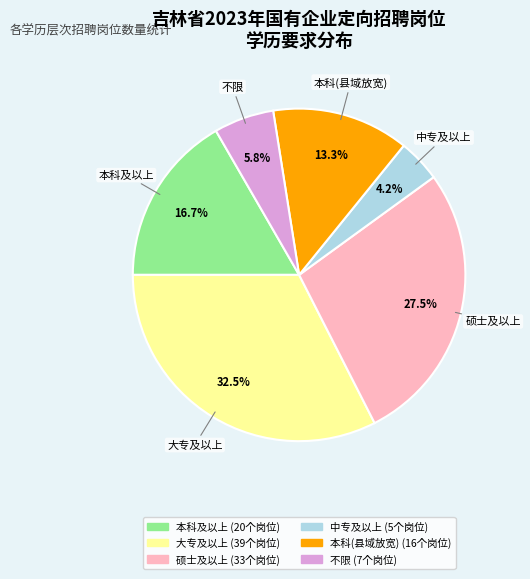

Does any single category account for the majority?

No